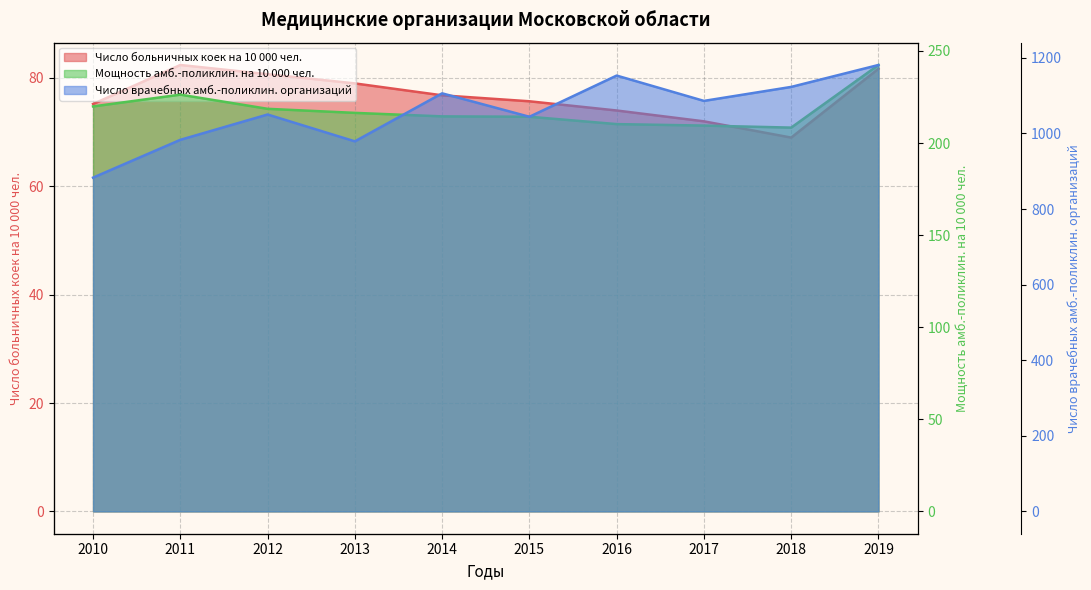

Reading left to right, transcribe all the data shown in this chart.

Число больничных коек на 10 000 чел.: 75.2	82.4	80.7	79.0	76.8	75.7	74.0	72.0	69.0	81.7
Мощность амб.-поликлин. на 10 000 чел.: 219.9	226.3	218.6	216.4	214.5	214.3	210.3	209.5	208.4	242.4
Число врачебных амб.-поликлин. организаций: 883.0	983.0	1050.0	979.0	1106.0	1044.0	1153.0	1086.0	1123.0	1181.0